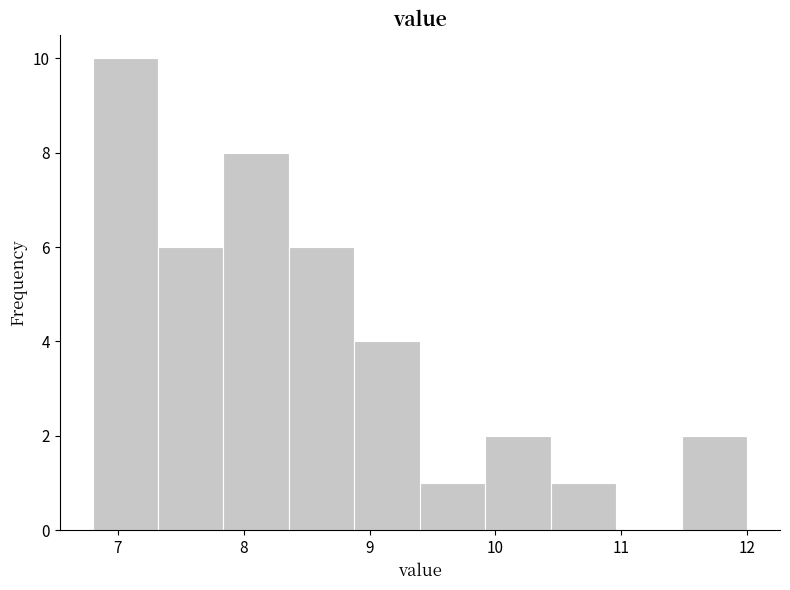

How tall is the bar that spans 8.88 to 9.40 on the x-axis? Neither the bar edges nor the heights are printed on the chart, so give them approximately, as read against the axes.

4